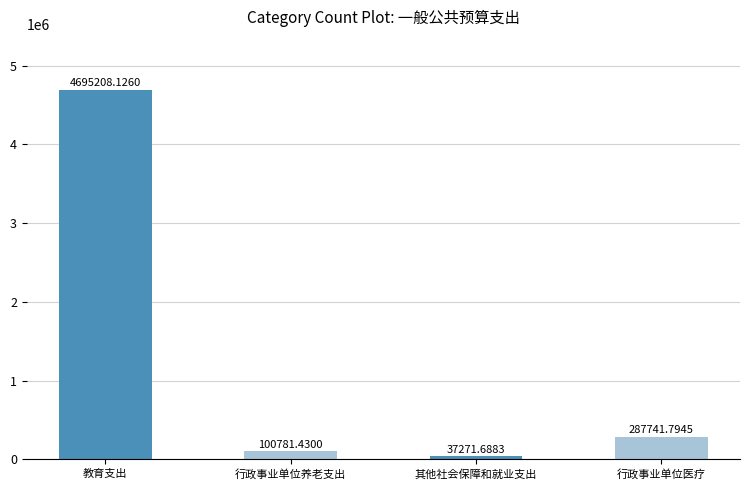

Between 教育支出 and 其他社会保障和就业支出, which is larger?

教育支出